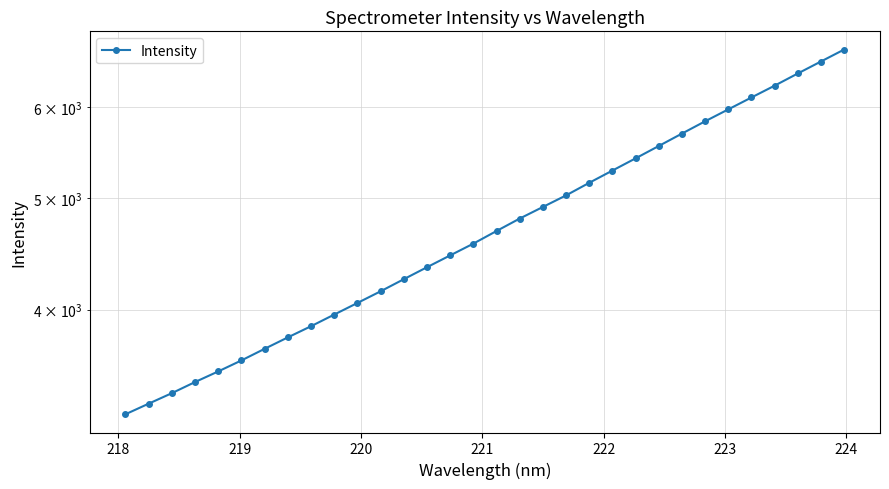

What is the difference between the maximum and minimum values?

3487.1